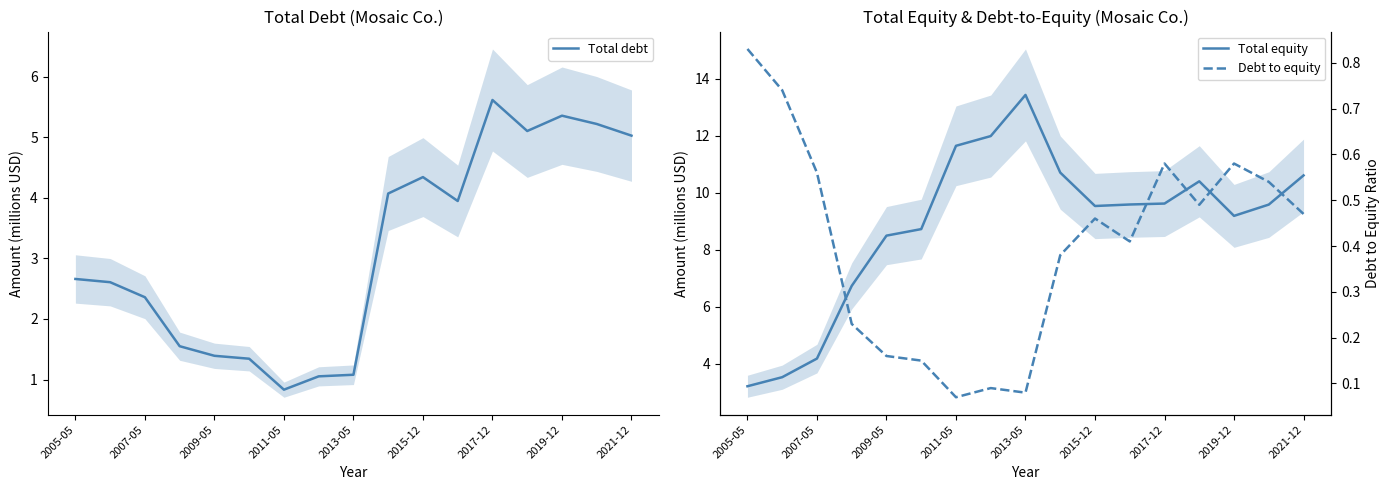

At which label does Total debt first exceed 2?

2005-05